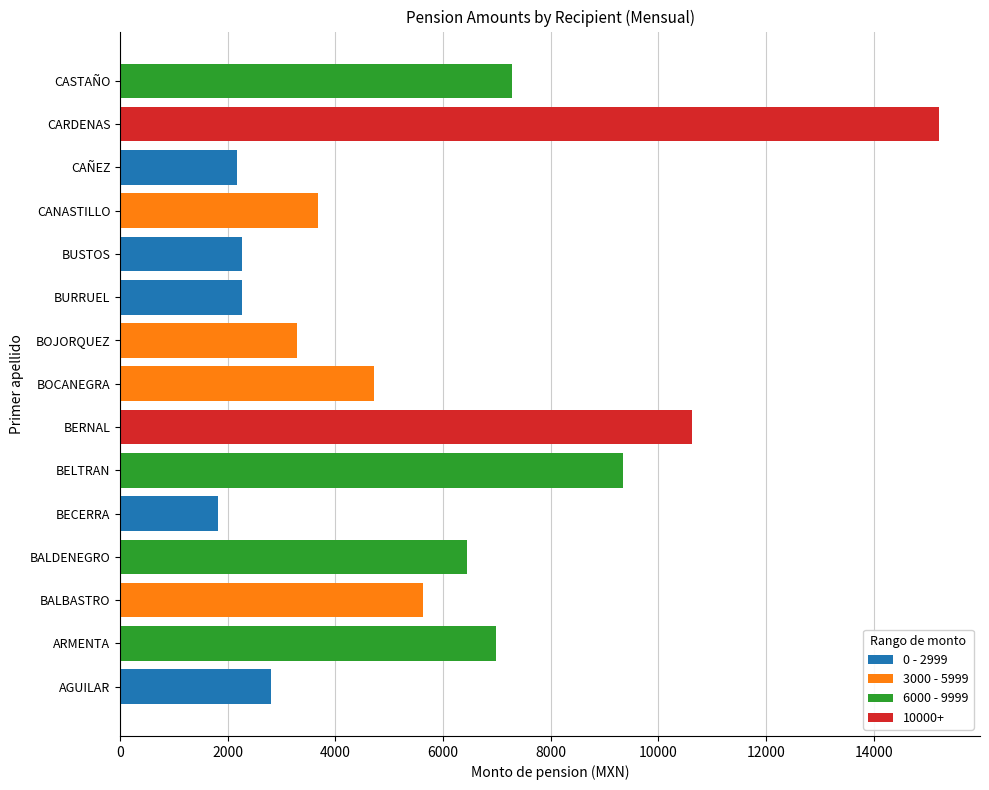

The 0 - 2999 series shows 775.0 at AGUILAR. True or false?

False